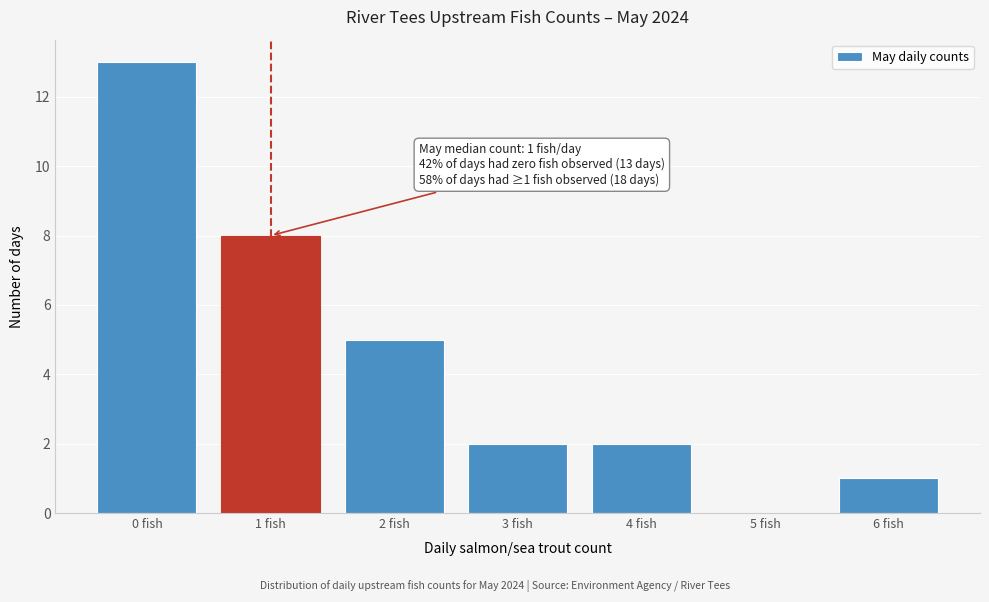

Reading right to left, what are all the values shown in this chart?

6 fish=1	5 fish=0	4 fish=2	3 fish=2	2 fish=5	1 fish=8	0 fish=13